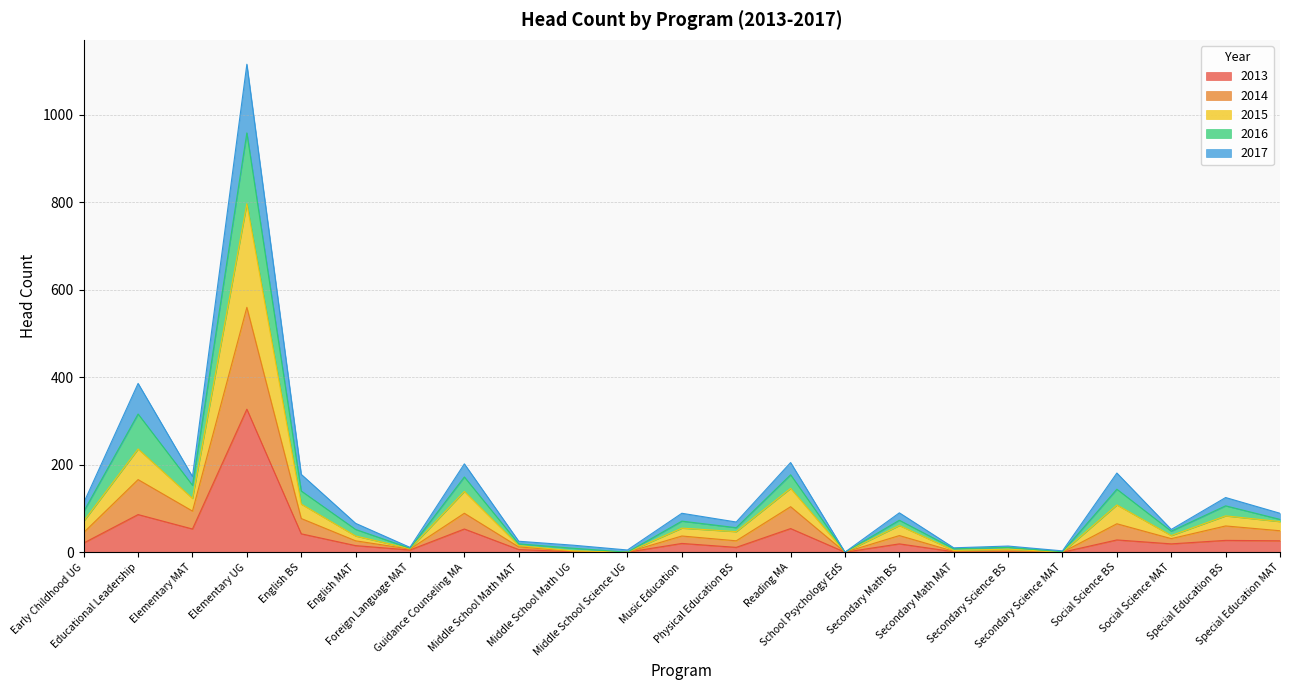

Does the chart display data point markers on the line(s)?

No